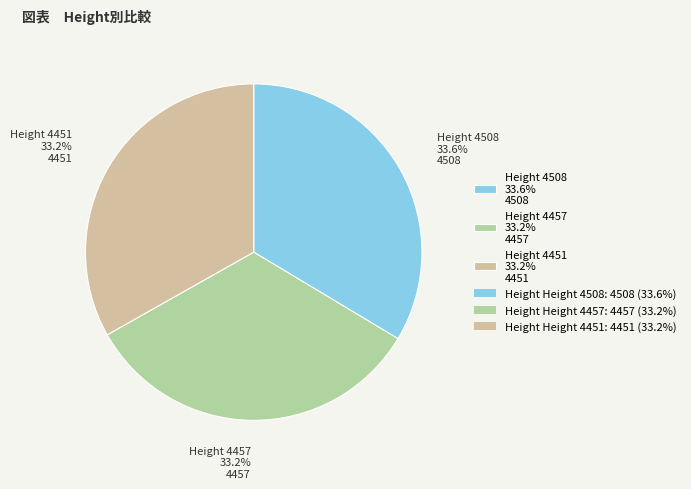

What portion of the pie excludes Height 4508 33.6% 4508?

66.4%